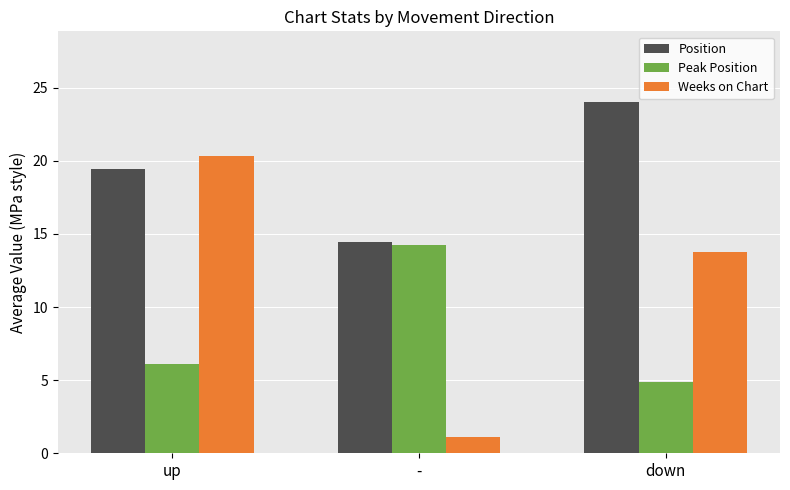

How many distinct data groups are displayed?

3